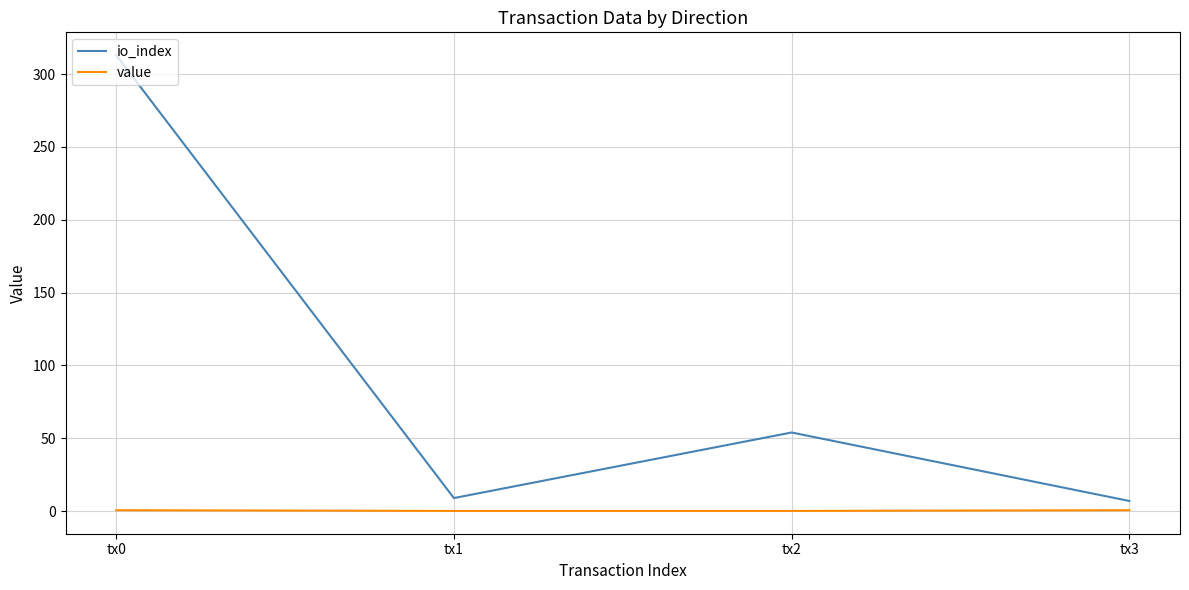

At how many categories does at least one series exceed 236?

1